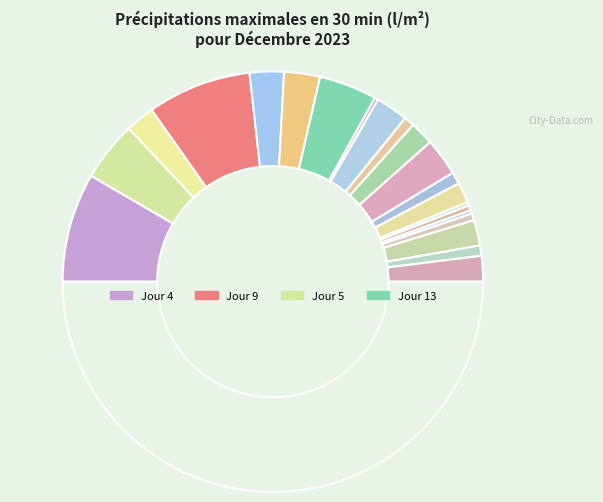

Does any single category account for the majority?

No